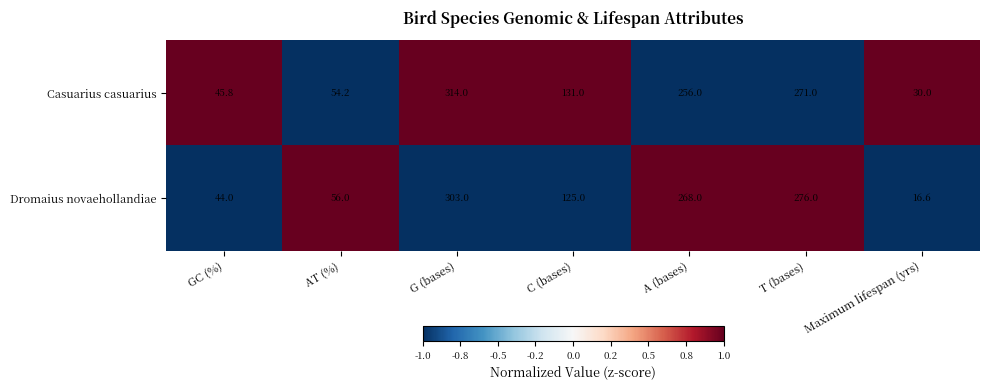

What value does the Dromaius novaehollandiae series have at Maximum lifespan (yrs)?

16.6